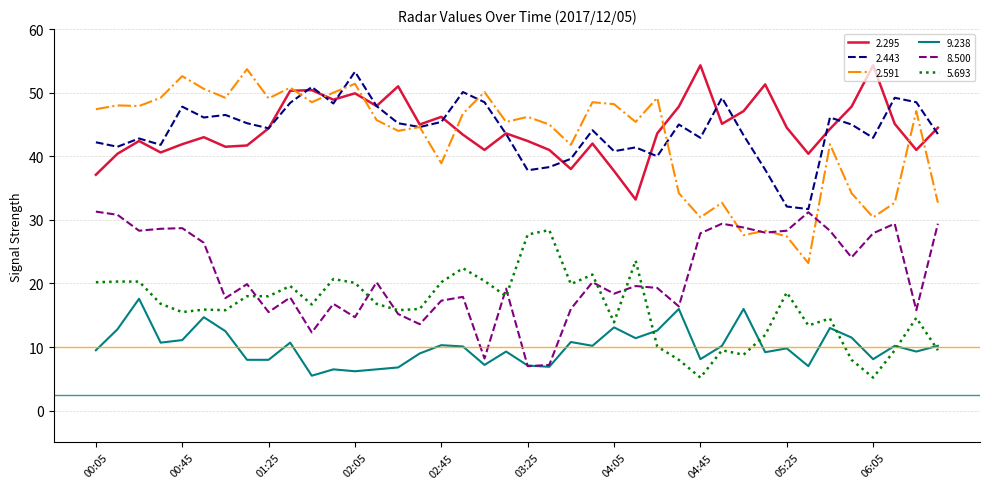

Which series has the widest spread of values?

2.591